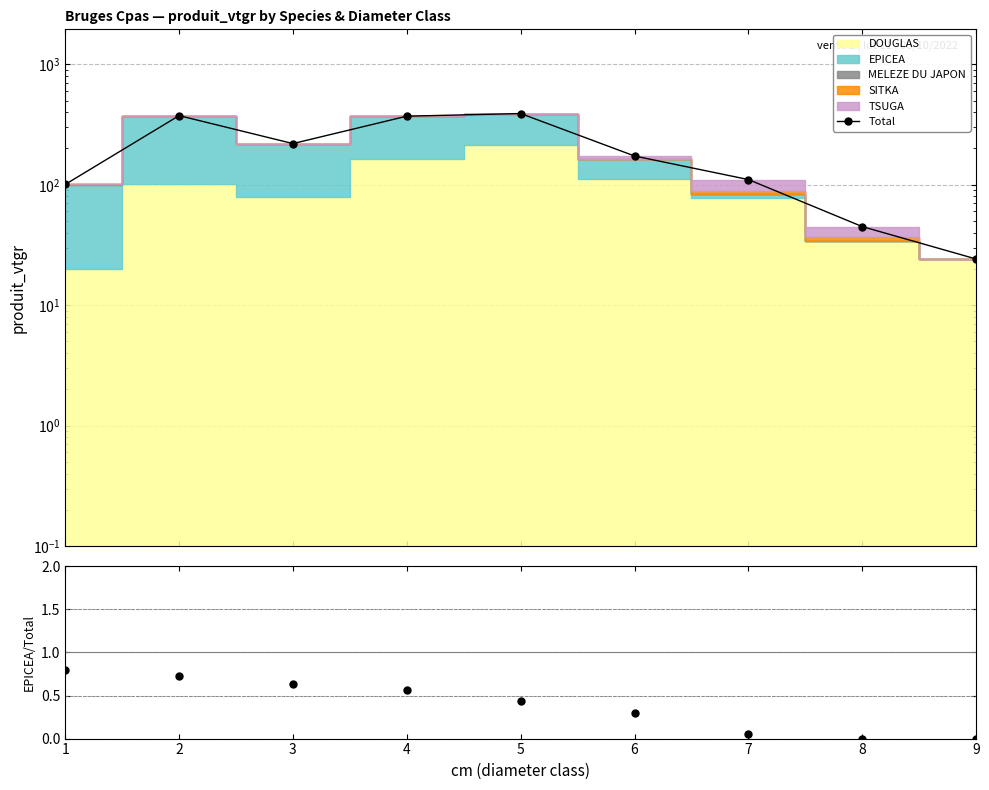

What is the difference between the EPICEA/Total values at 8 and 1?

0.8